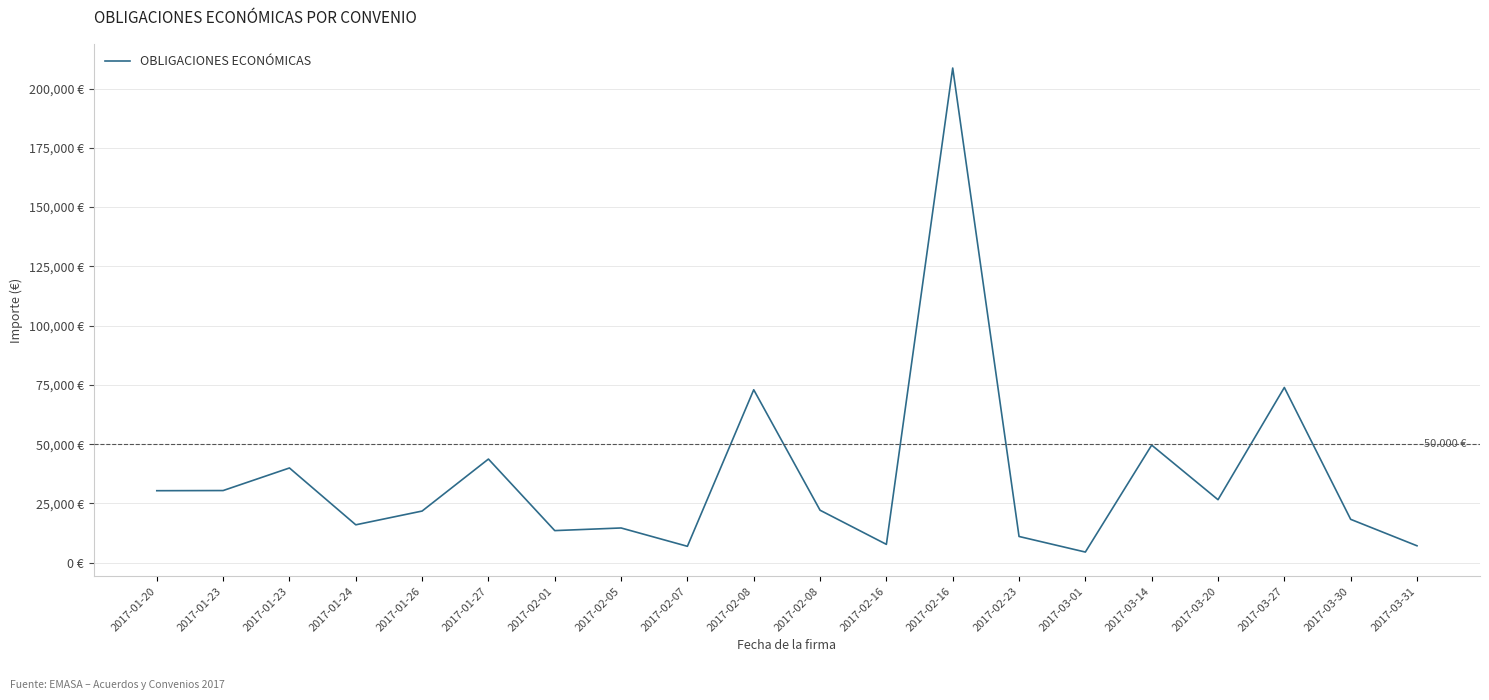

What is the label of the 12th point from the left?

2017-02-16